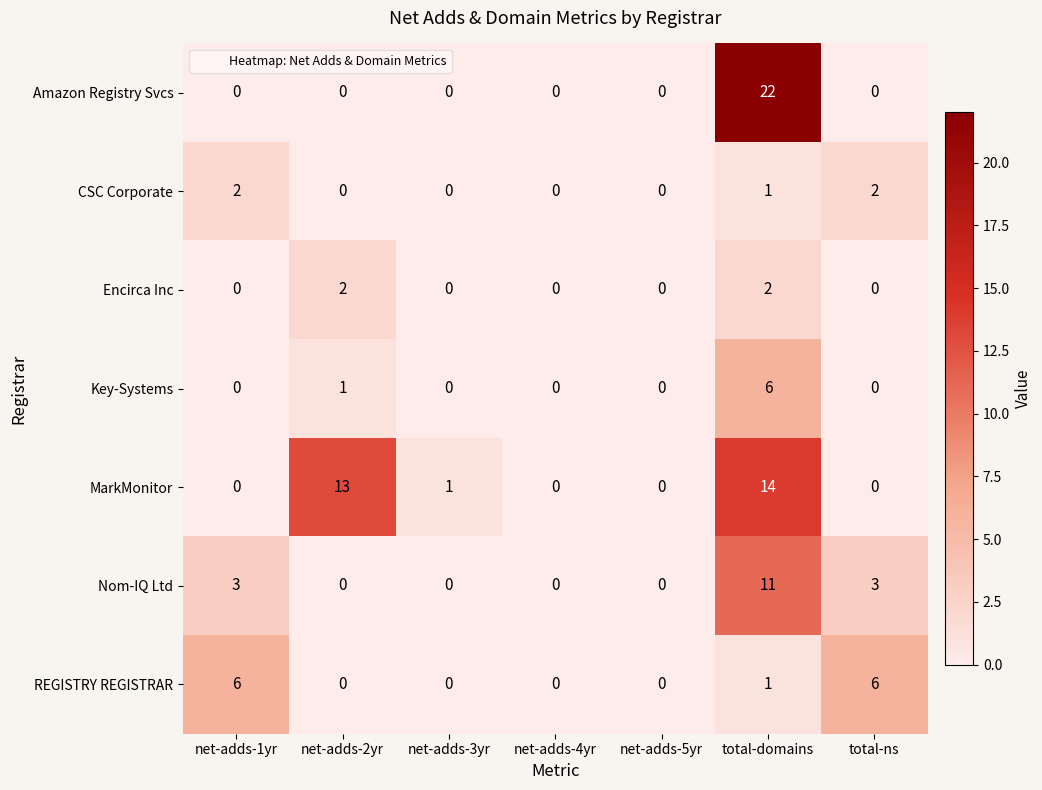

Which series has the largest total across all categories?

MarkMonitor